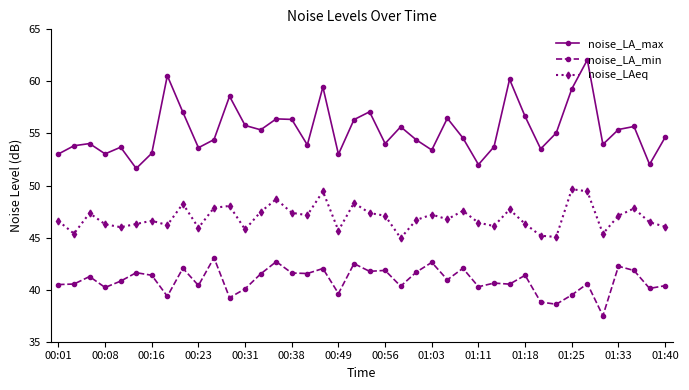

How many series are shown in this chart?

3